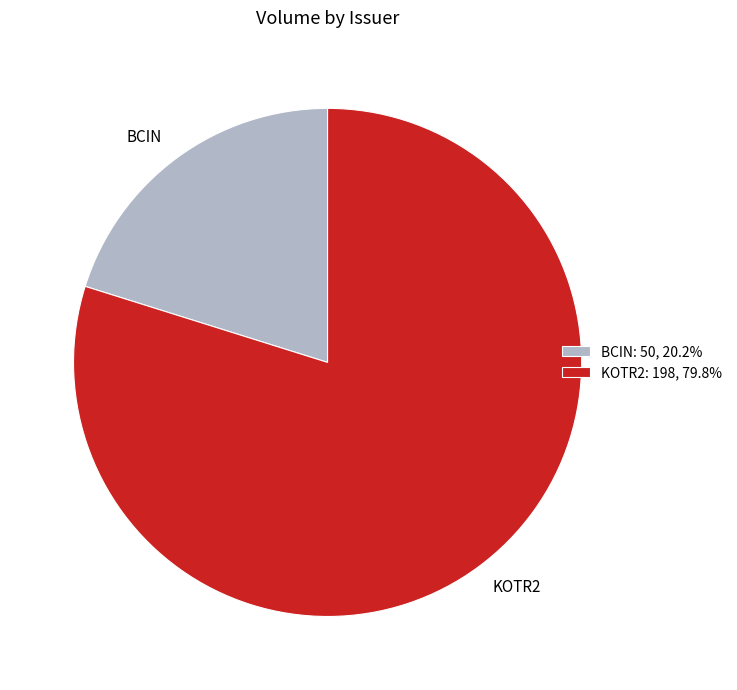

True or false: KOTR2 accounts for 73% of the total.

False